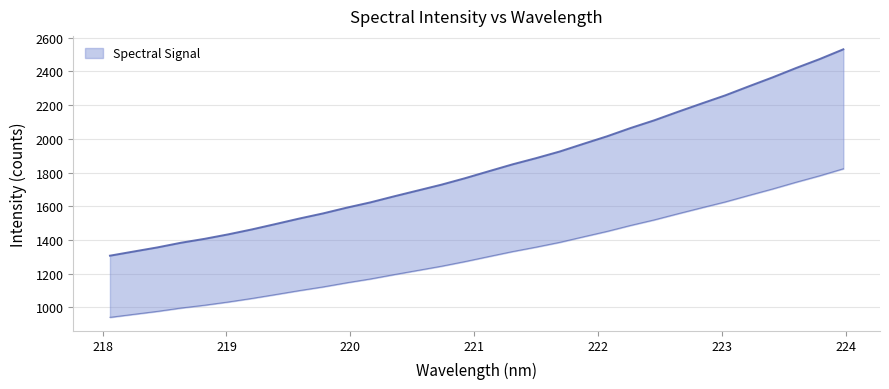

Count the number of values greater than 1807.

16